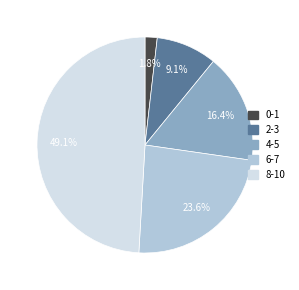

Is there any slice that represents more than half of the pie?

No